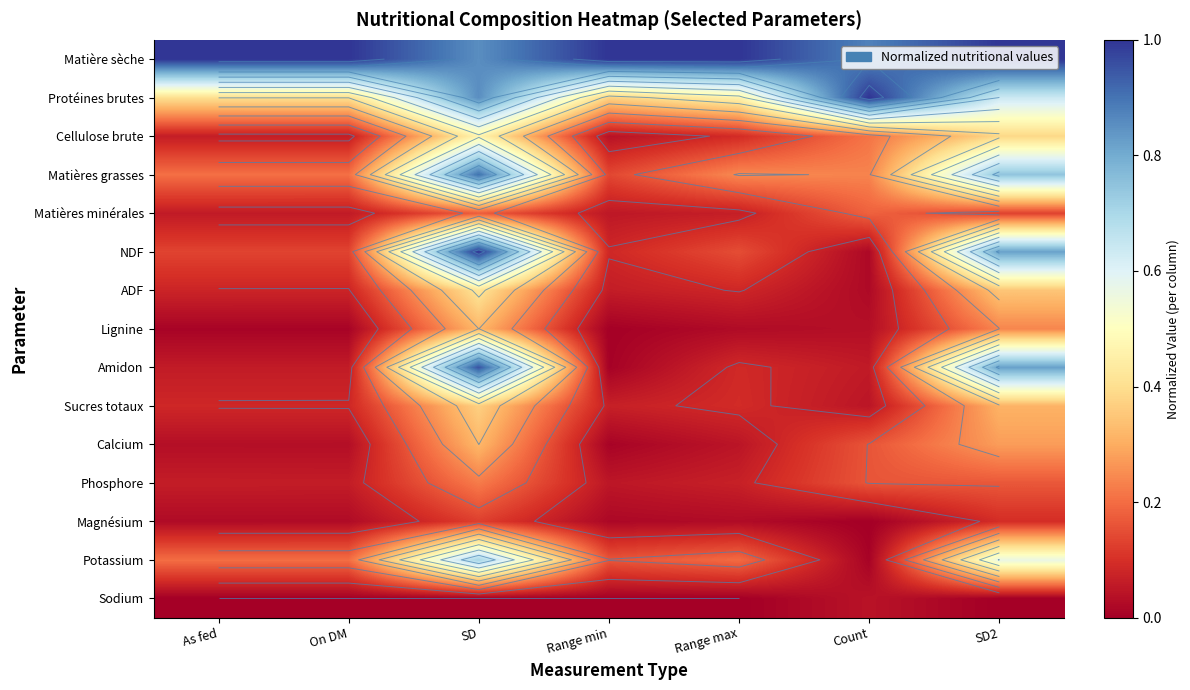

How many categories are shown in the chart?

7